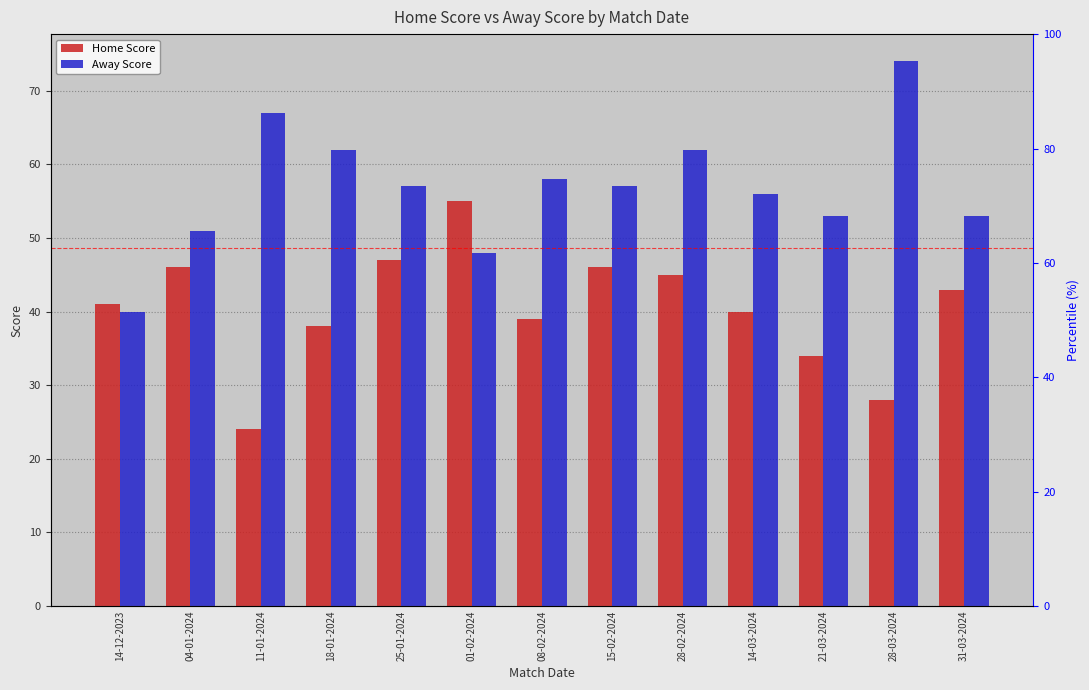

Rank the series by their maximum value, from highest to lowest.

Away Score, Home Score